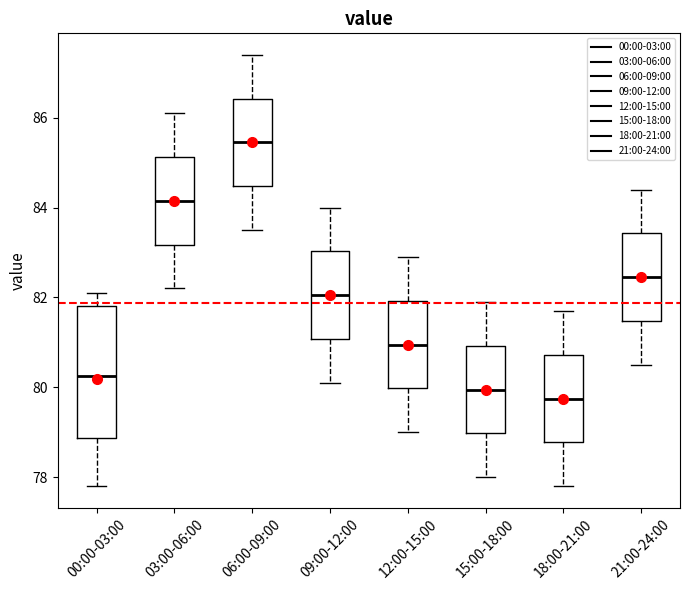

Which box has the lowest median line?

18:00-21:00